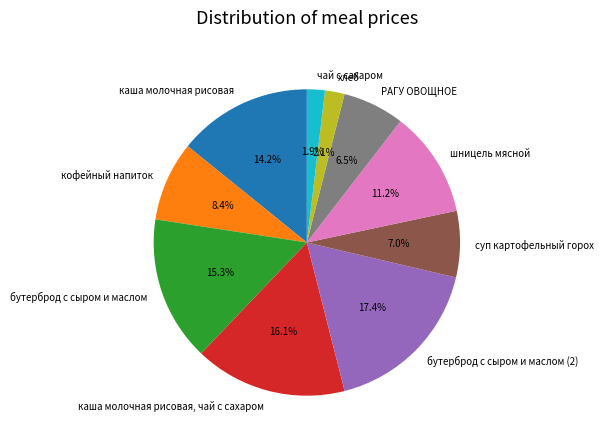

Does any single category account for the majority?

No